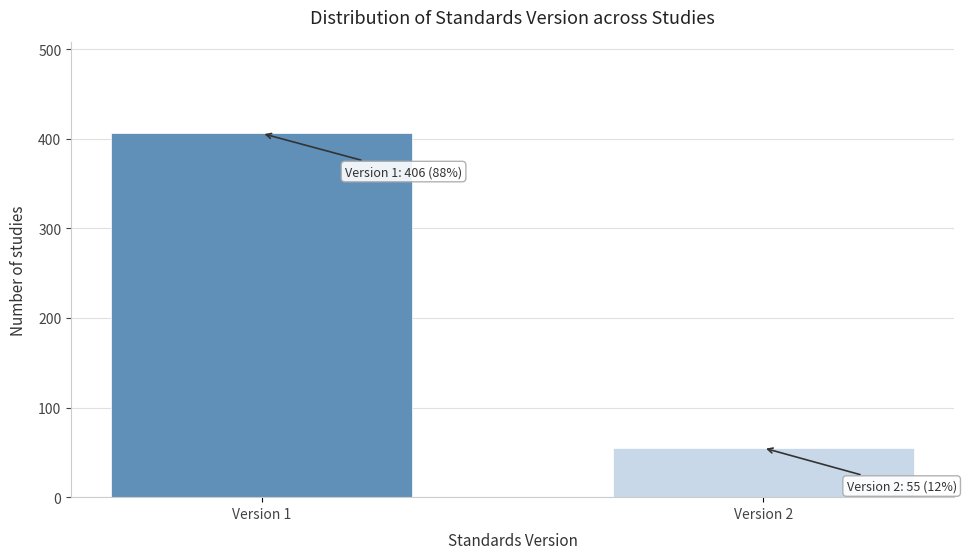

Reading right to left, extract all data points from this chart.

55	406